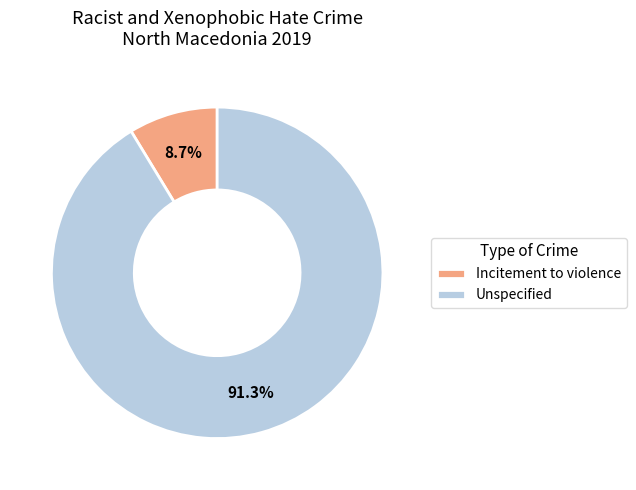

To the nearest percent, what portion does Incitement to violence represent?

9%